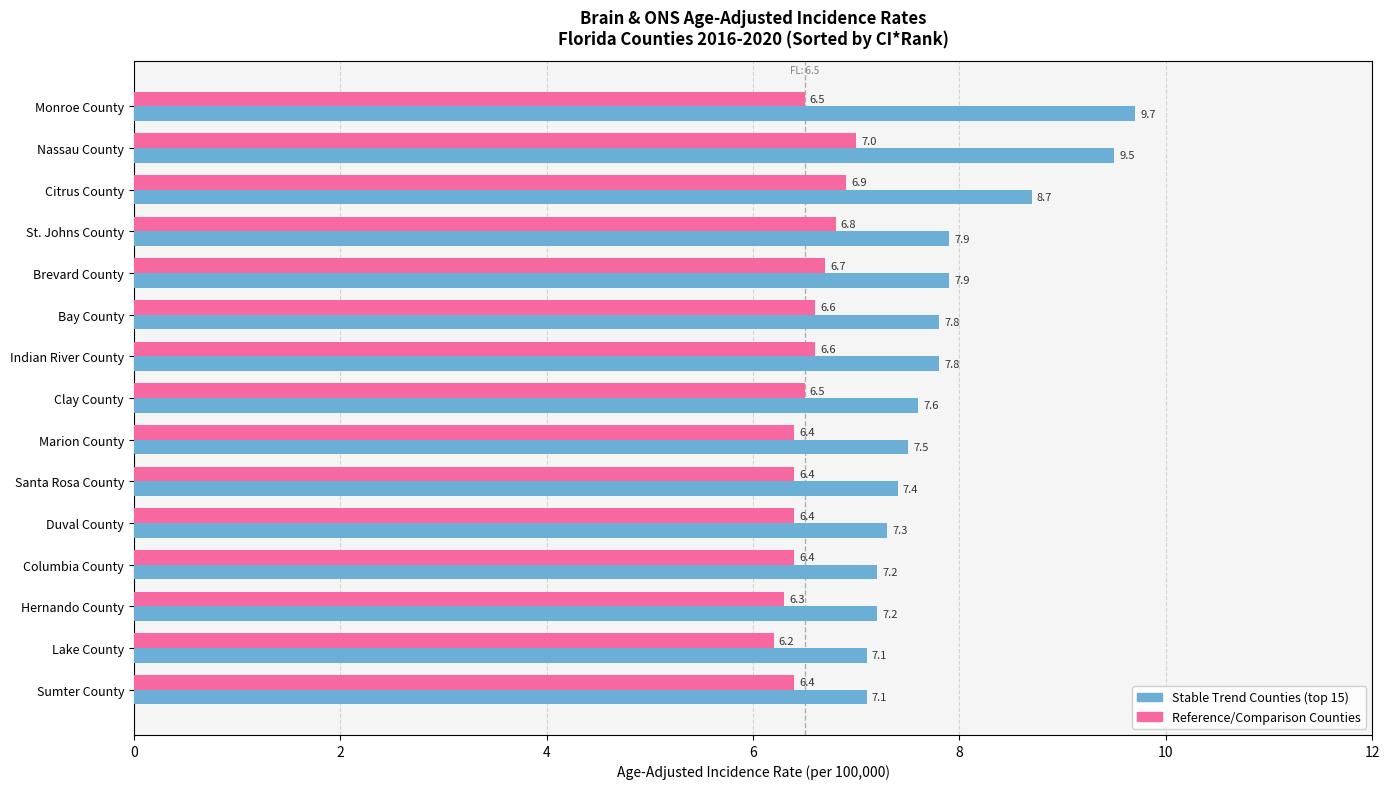

What is the difference between the highest and lowest values at Nassau County?

2.5